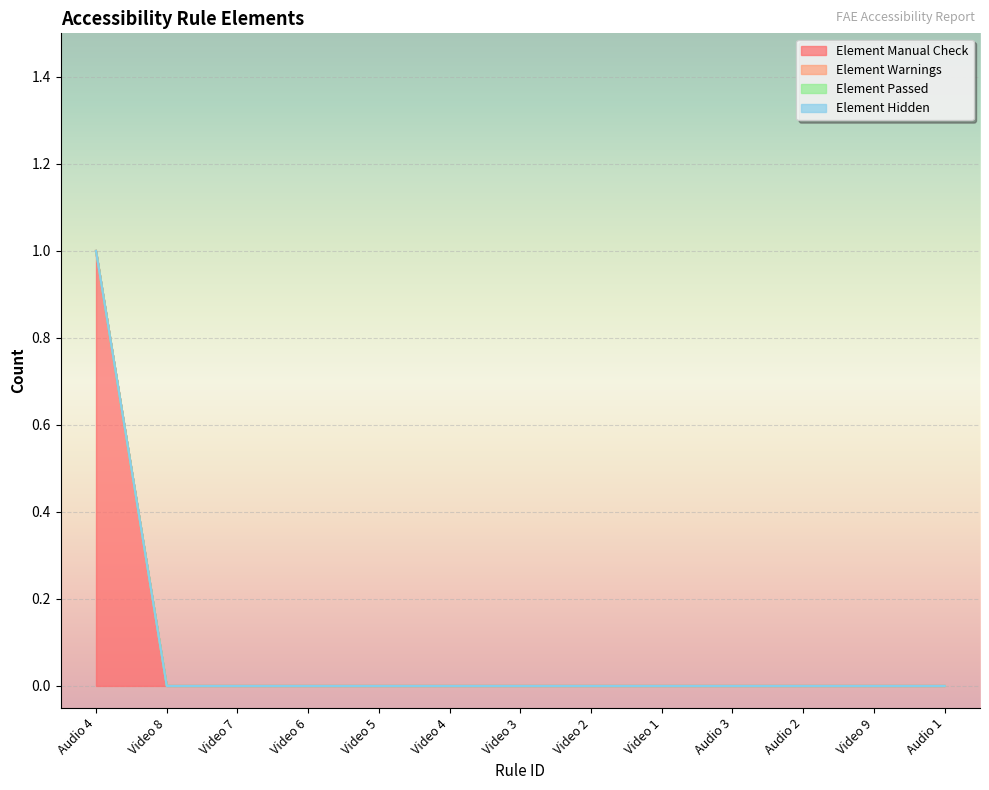

Does the chart display data point markers on the line(s)?

No